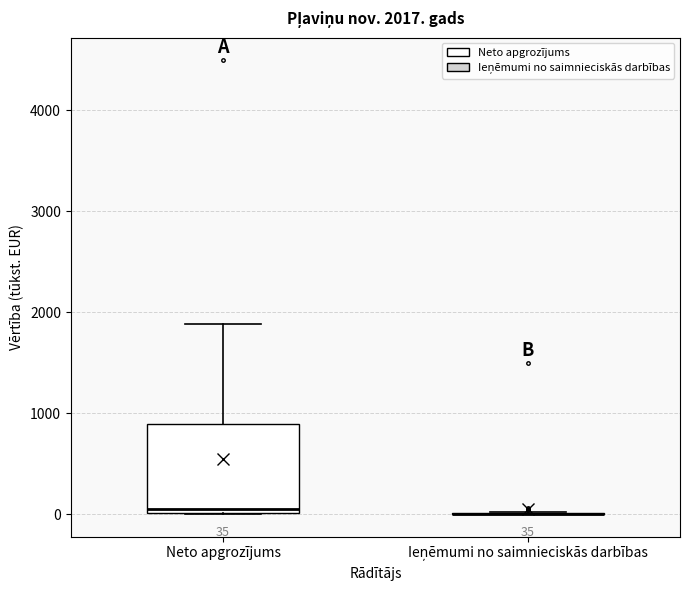

Which box is the tallest, from its lower edge to its upper edge?

Neto apgrozījums